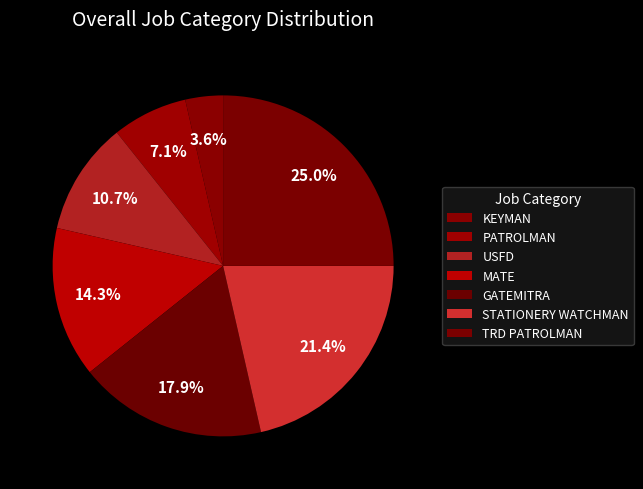

The USFD slice represents 18% of the pie. True or false?

False